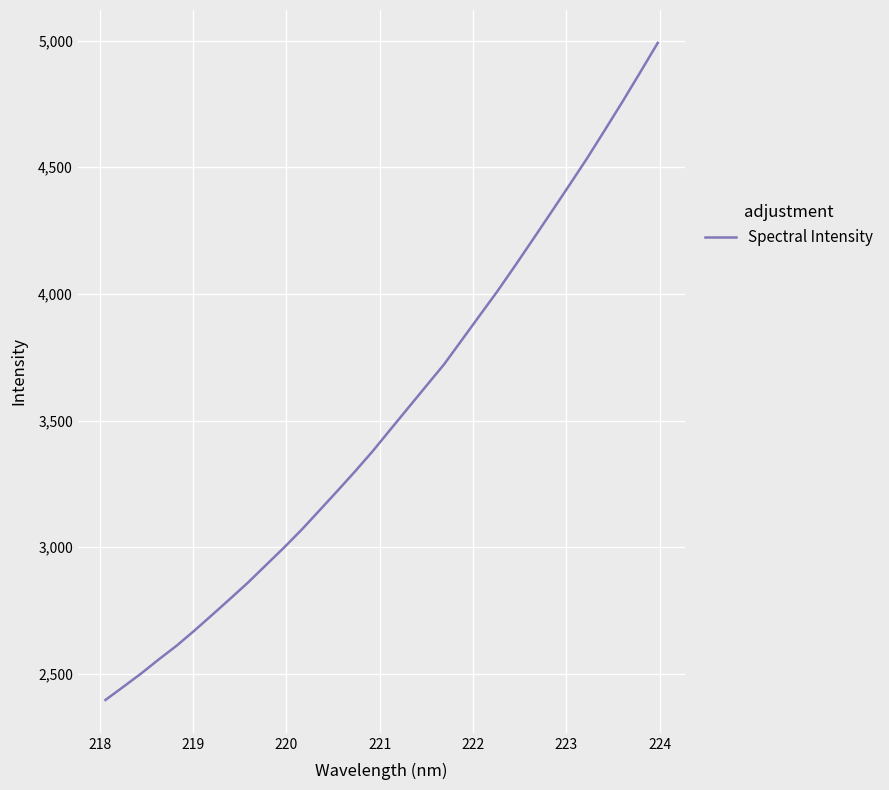

What is the minimum value shown in the chart?

2396.9